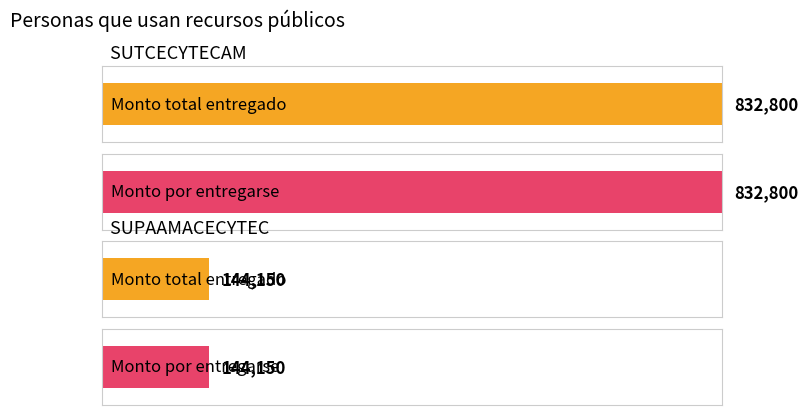

Rank the series at SUTCECYTECAM from highest to lowest value.

Monto total entregado, Monto por entregarse